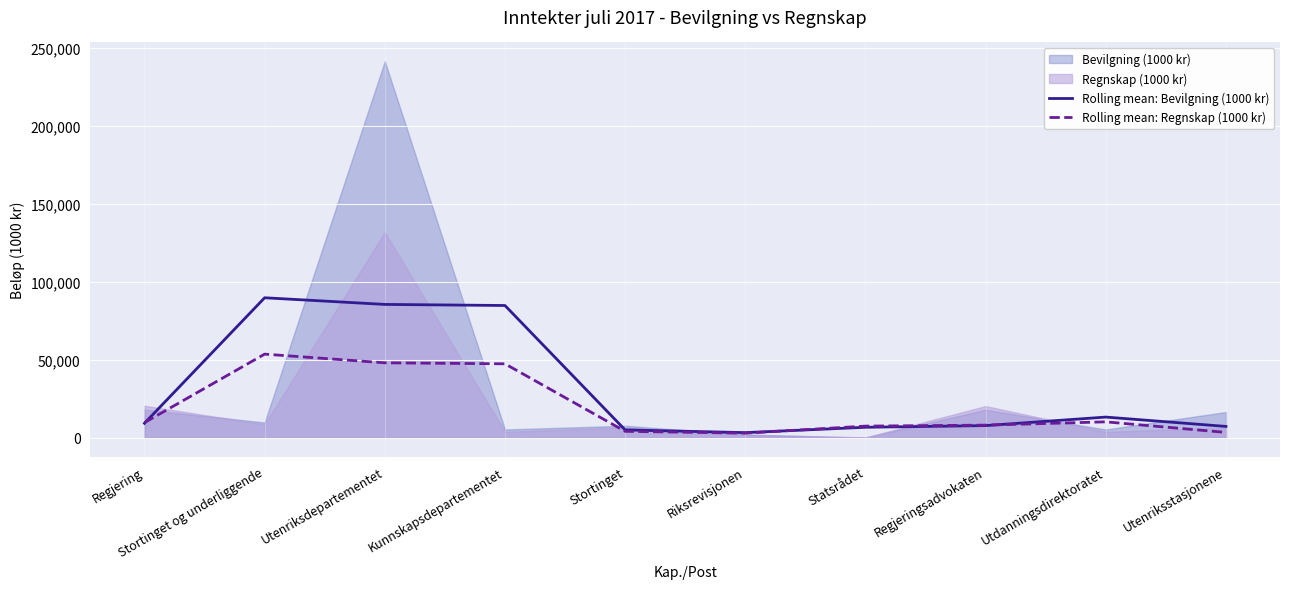

Which category has the highest value across all series?

Stortinget og underliggende